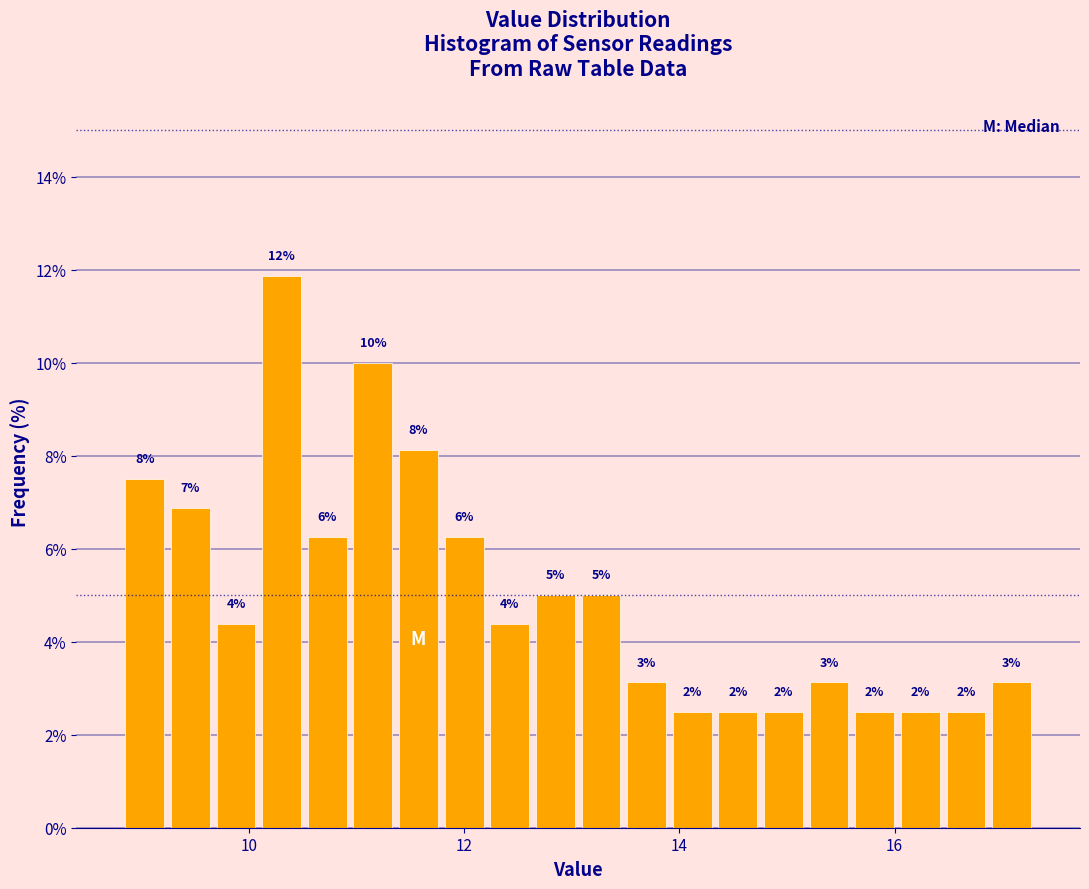

Read against the x-axis, roughly where is the centre of the tallest bar?

10.4